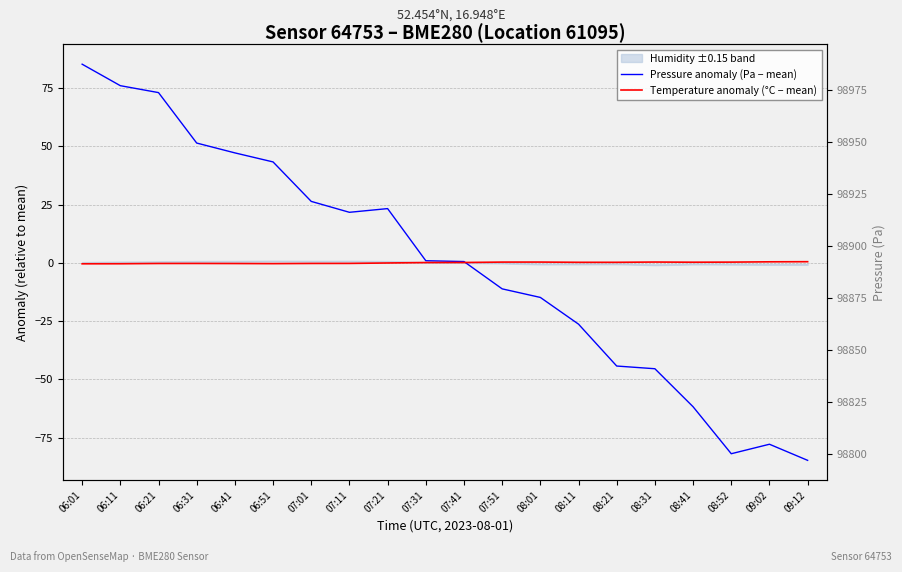

Which series has the largest range (max minus min)?

Pressure anomaly (Pa − mean)